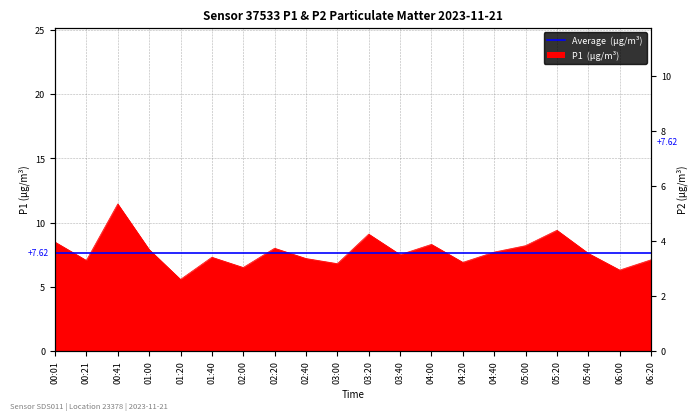

What is the label of the 19th point from the right?

00:21